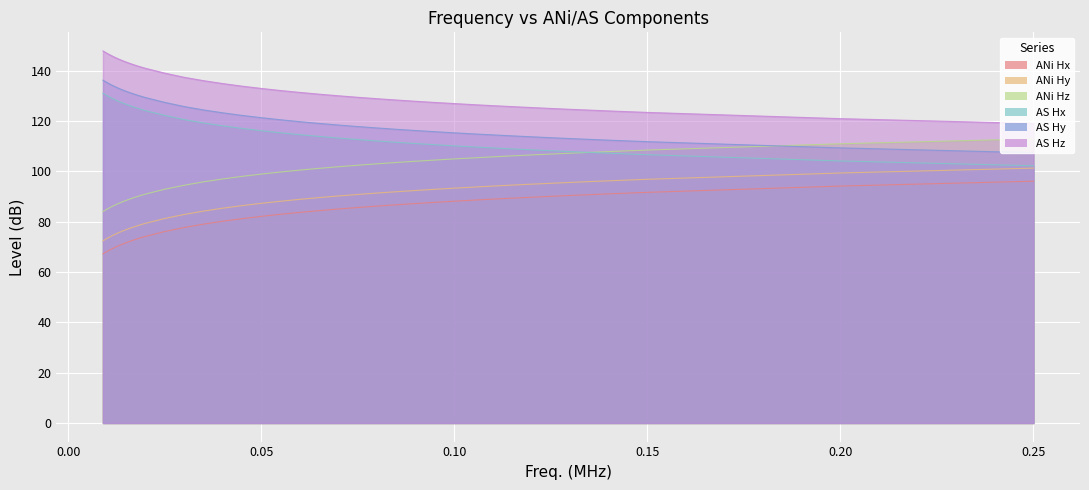

How many values in the AS Hz series exceed 131?

20